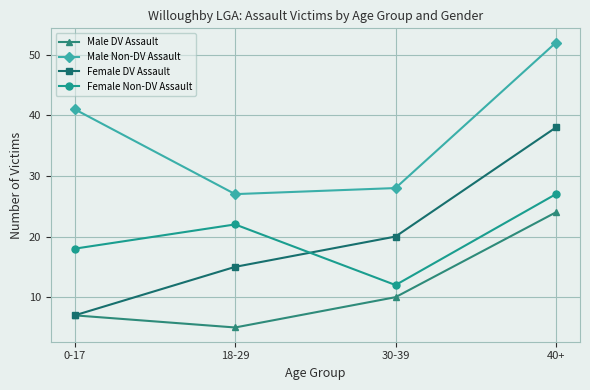

How many data points in Male DV Assault are less than 10?

2